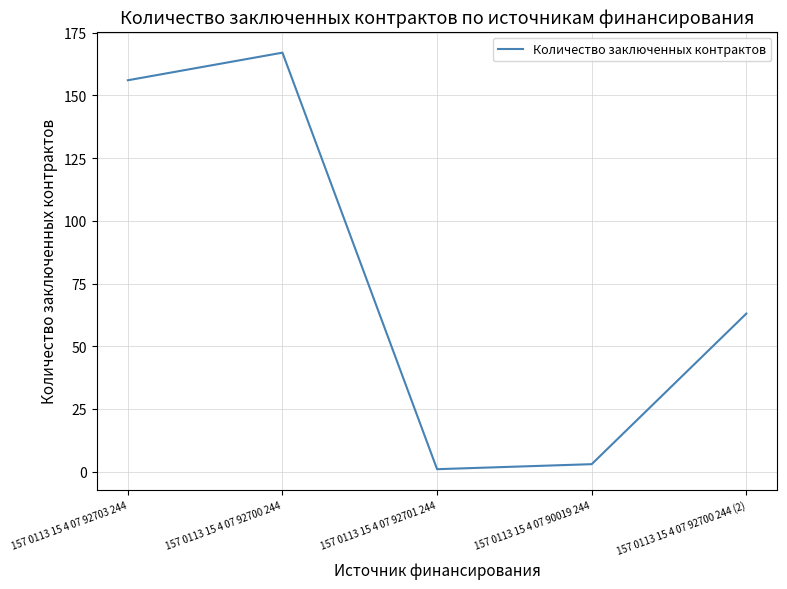

The chart shows a value of 167 at 157 0113 15 4 07 92700 244. True or false?

True